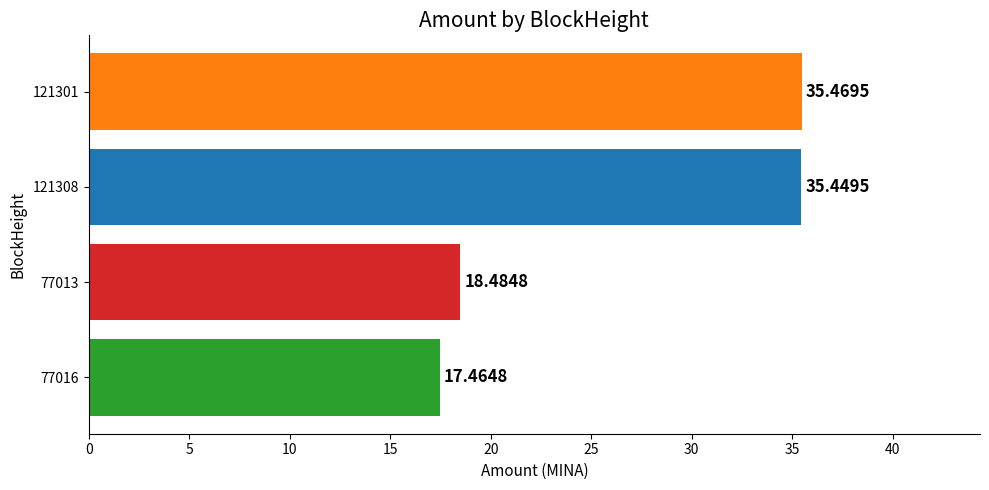

Approximately how many times larger is the value at 121301 compared to 77016?

2.0